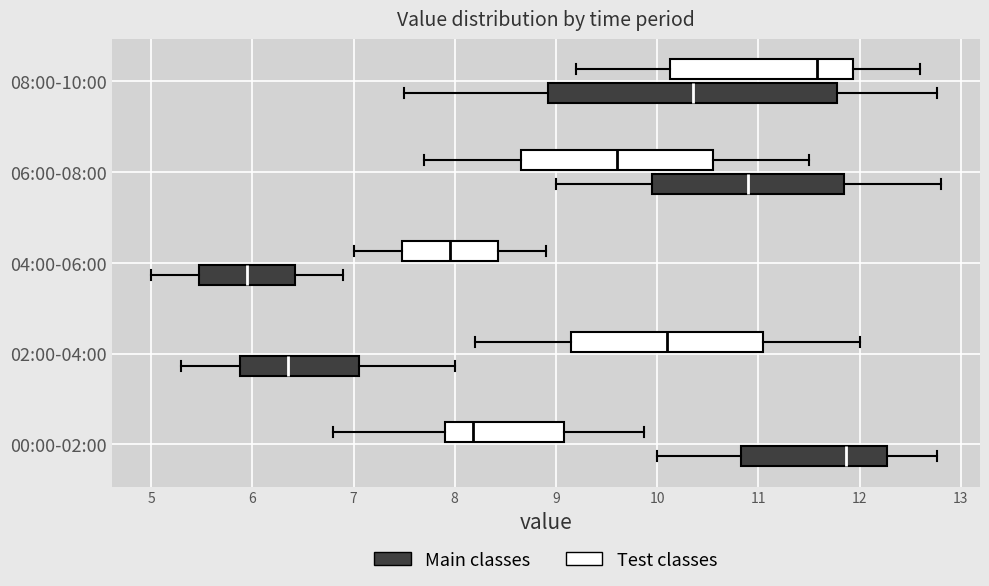

Which box is the widest, from its left edge to its right edge?

08:00-10:00 (Main classes)